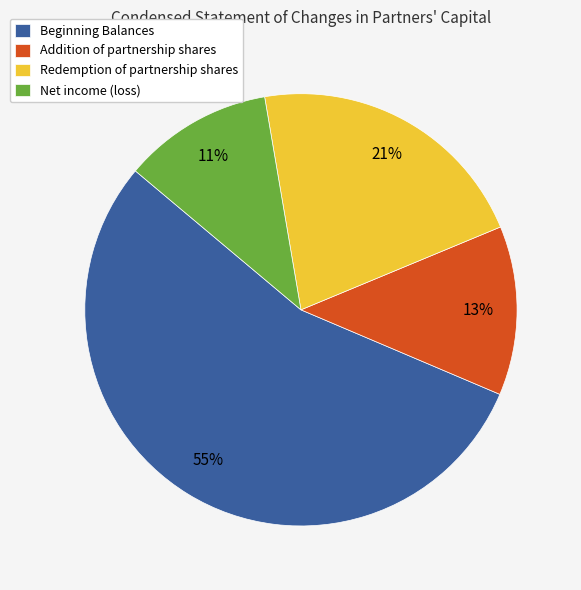

To the nearest percent, what is the difference between the largest and smallest slice percentages?

44%